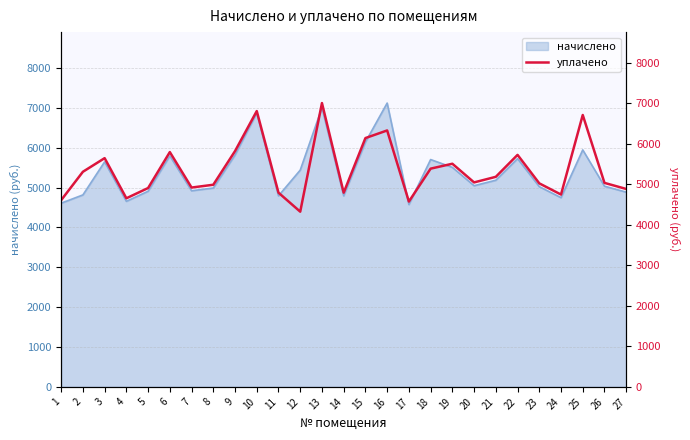

Reading left to right, transcribe all the data shown in this chart.

4608.0	5308.6	5644.8	4654.1	4907.2	5794.6	4919.0	4988.2	5818.2	6806.3	4792.3	4323.5	7004.2	4792.3	6140.2	6328.3	4573.4	5385.6	5506.6	5045.8	5184.0	5725.4	5022.7	4746.2	6710.1	5034.2	4884.5